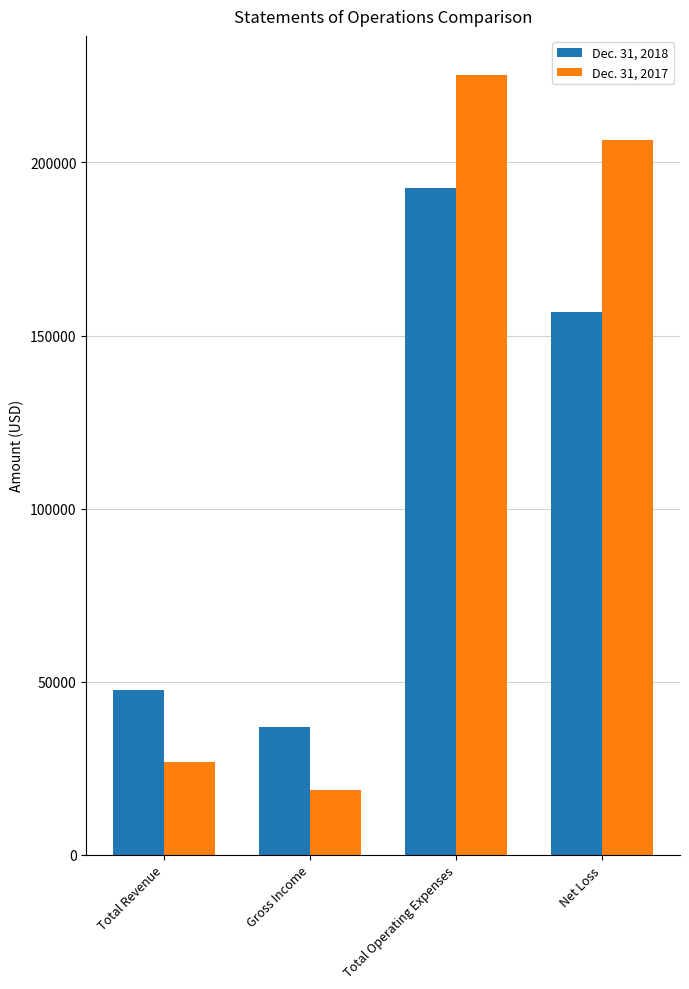

Reading left to right, extract all data points from this chart.

Dec. 31, 2018: 47697	36887	192468	156679
Dec. 31, 2017: 26749	18805	225278	206433